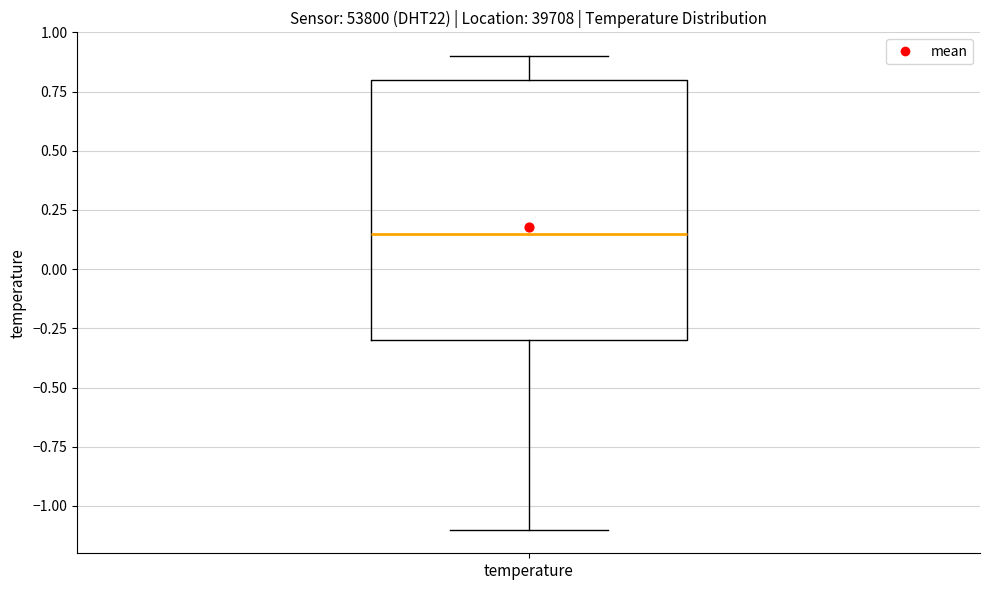

Transcribe this box plot: give where the median line is, the range the box spans, and where the two whiskers end, as read against the y-axis. The values are not printed on the chart, so give them approximately, as read against the axis.

median 0.15, box -0.30 to 0.80, whiskers -1.10 to 0.90